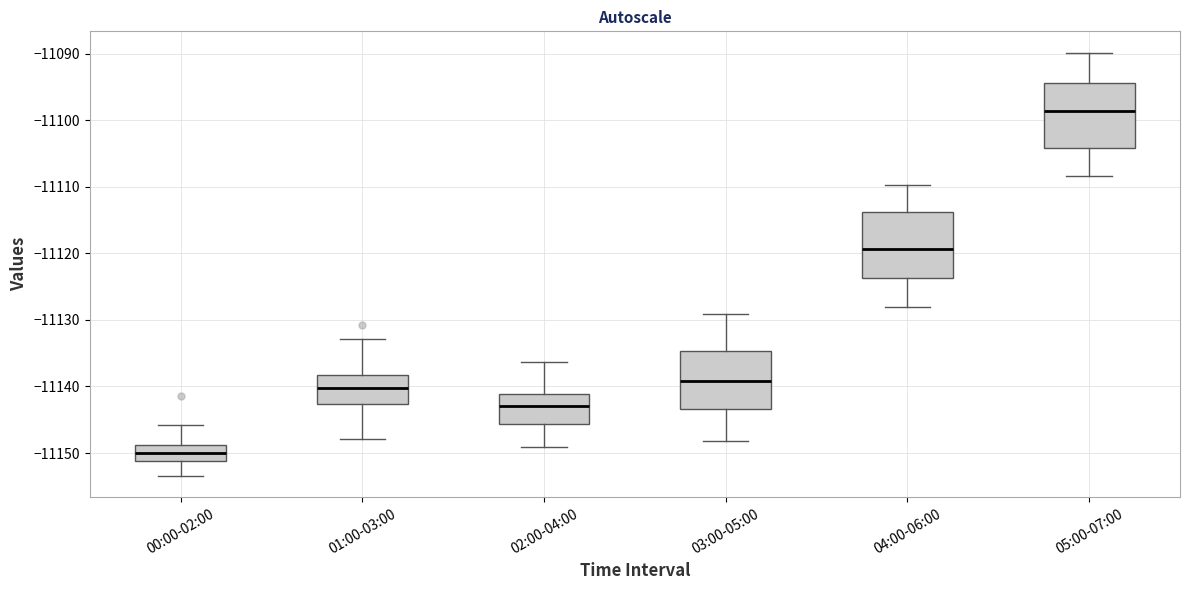

Reading left to right, read every box against the y-axis: the position of its median line, the range the box covers, and the ends of its whiskers. The values are not printed on the chart, so give them approximately, as read against the axis.

00:00-02:00: median -11150, box -11151 to -11149, whiskers -11153 to -11146
01:00-03:00: median -11140, box -11143 to -11138, whiskers -11148 to -11133
02:00-04:00: median -11143, box -11146 to -11141, whiskers -11149 to -11136
03:00-05:00: median -11139, box -11143 to -11135, whiskers -11148 to -11129
04:00-06:00: median -11119, box -11124 to -11114, whiskers -11128 to -11110
05:00-07:00: median -11099, box -11104 to -11094, whiskers -11108 to -11090